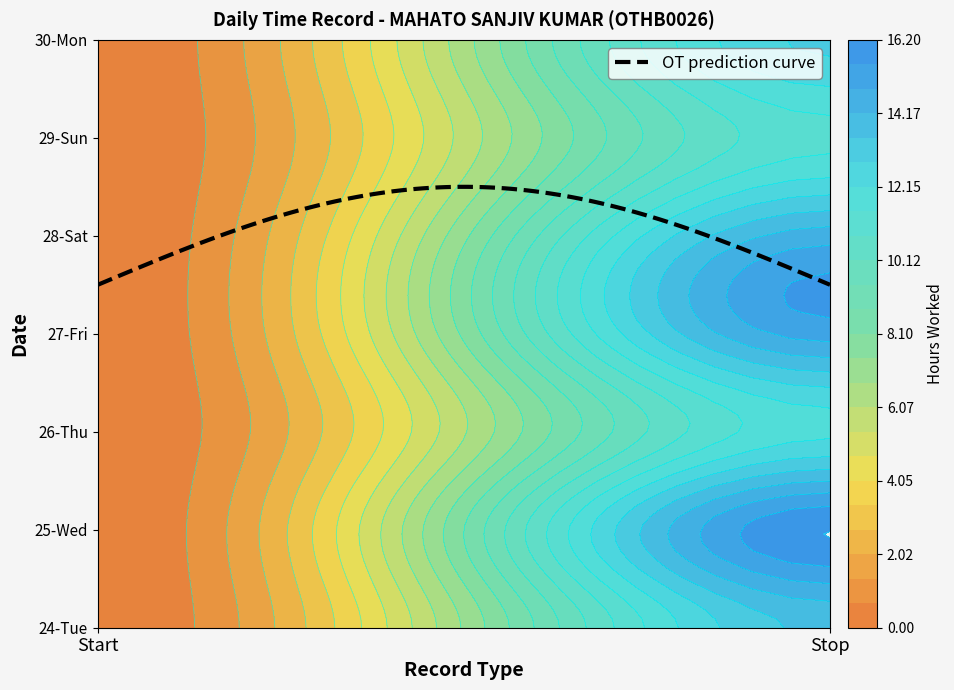

What is the sum of the 27 values at Stop and Start?

15.1